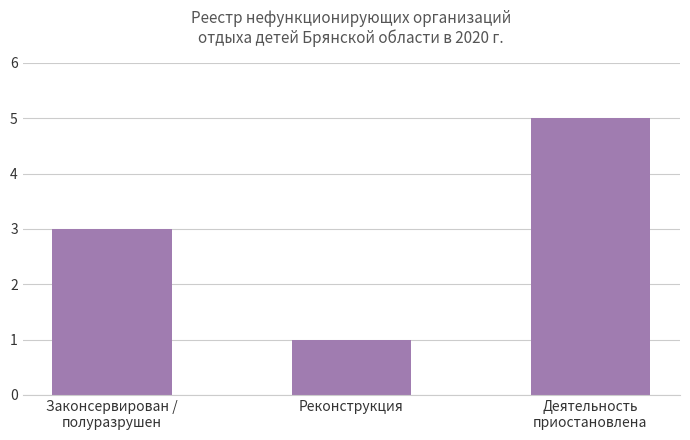

Read the value at Законсервирован /
полуразрушен.

3